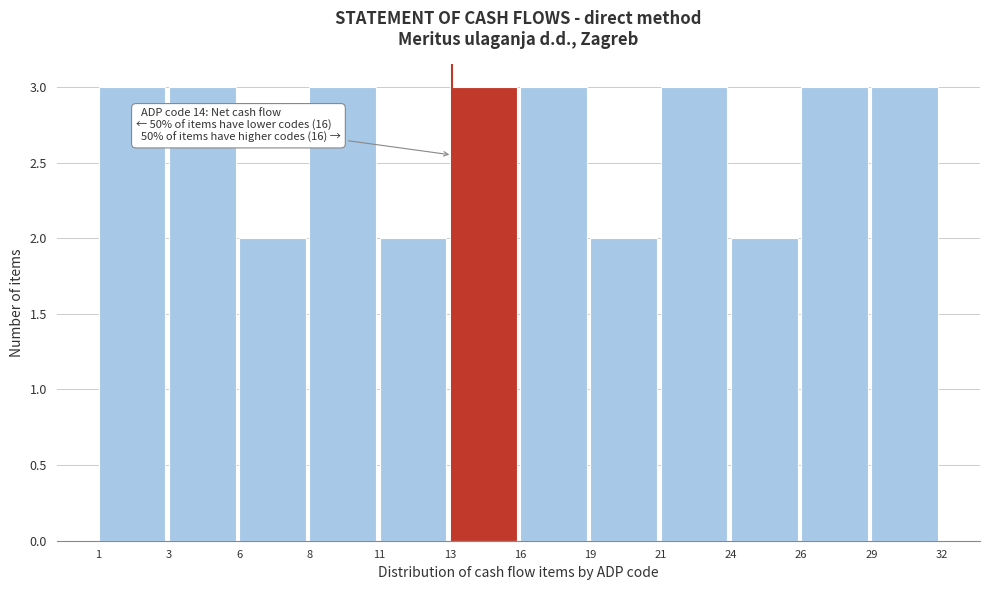

Reading right to left, transcribe all the data shown in this chart.

29=3	26=3	24=2	21=3	19=2	16=3	13=3	11=2	8=3	6=2	3=3	1=3